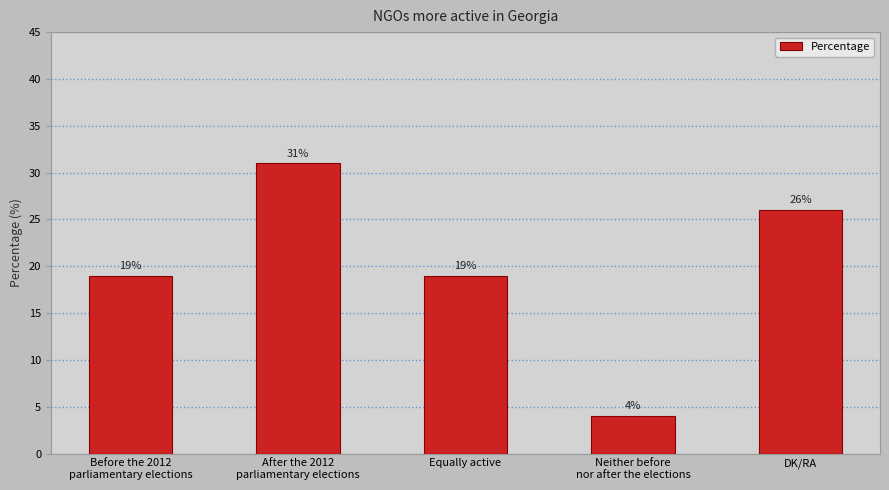

Which has a higher value, Equally active or After the 2012
parliamentary elections?

After the 2012
parliamentary elections